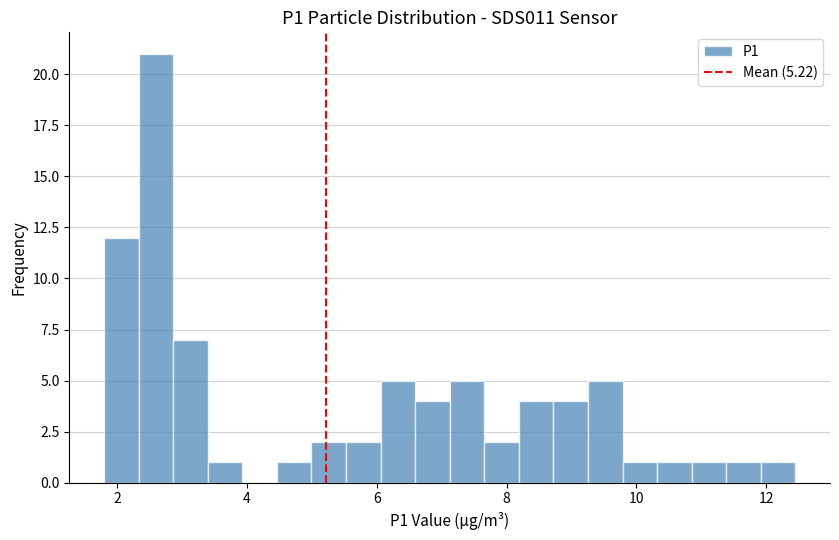

Read against the x-axis, roughly where is the centre of the tallest bar?

2.6